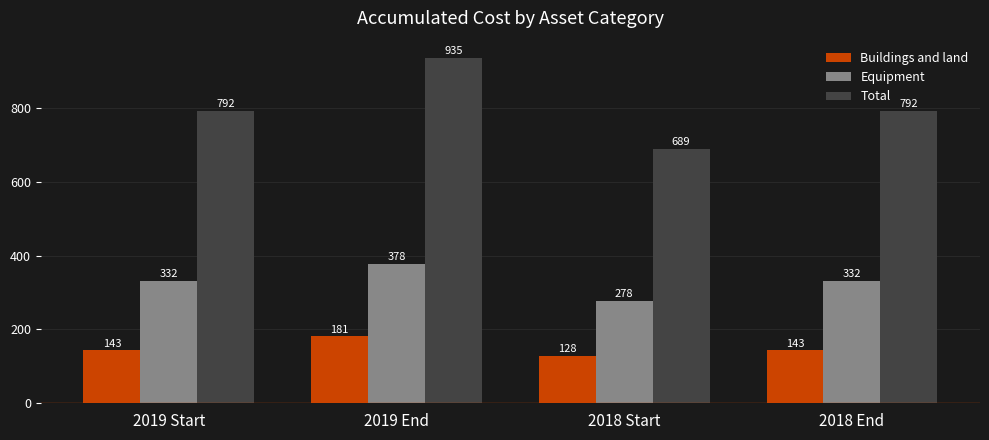

Which category has the lowest value in the Equipment series?

2018 Start